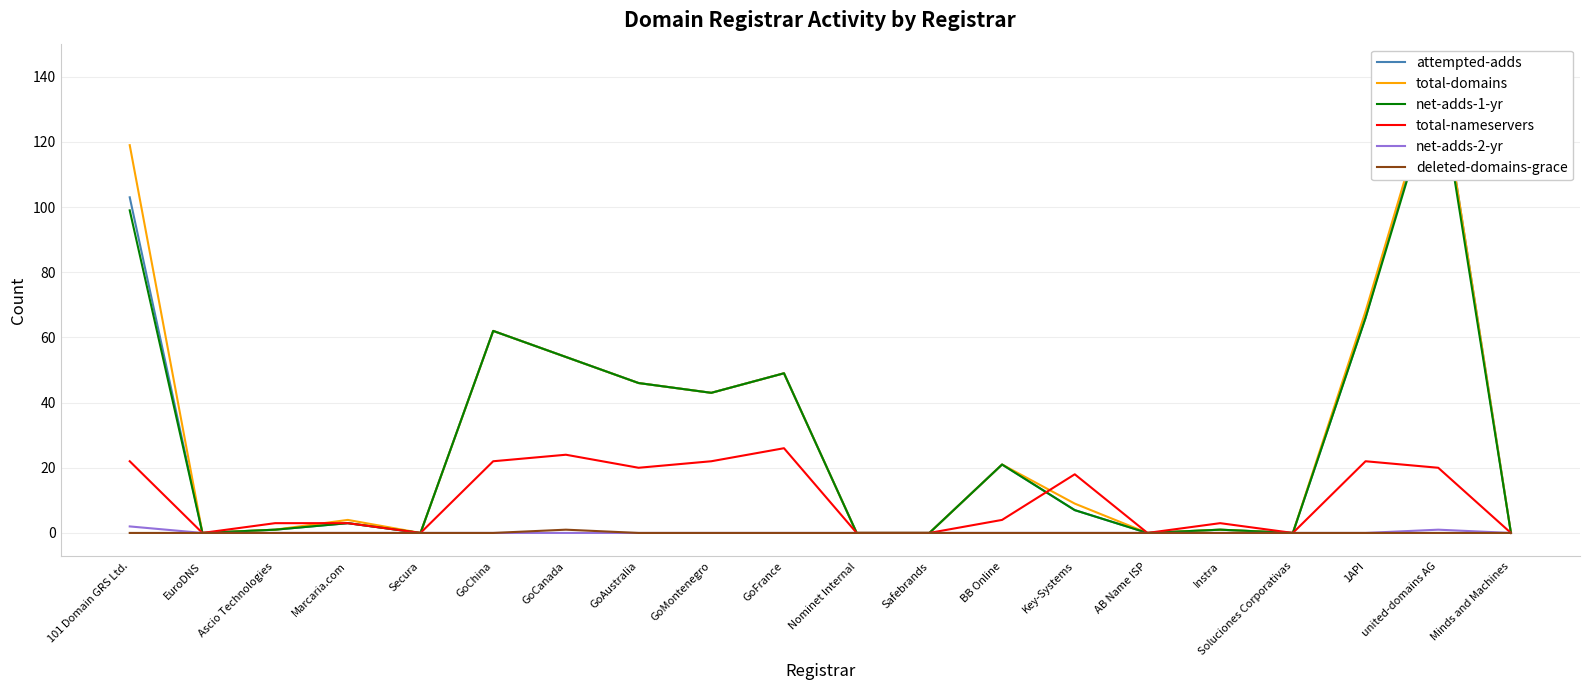

Is it true that total-domains equals 58 at Safebrands?

False